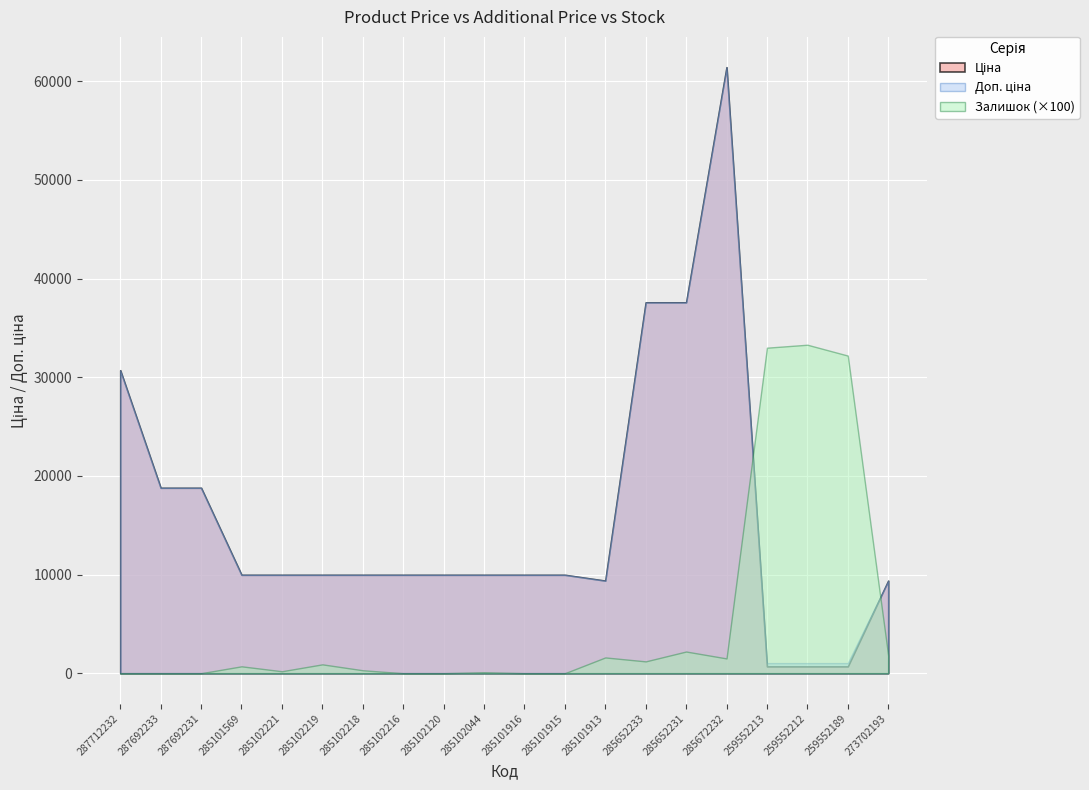

Reading left to right, transcribe all the data shown in this chart.

Ціна: 287712232=30717.1	287692233=18796.8	287692231=18796.8	285101569=9975.0	285102221=9975.0	285102219=9975.0	285102218=9975.0	285102216=9975.0	285102120=9975.0	285102044=9975.0	285101916=9975.0	285101915=9975.0	285101913=9384.0	285652233=37593.6	285652231=37593.6	285672232=61434.3	259552213=693.7	259552212=693.7	259552189=693.7	273702193=9384.0
Доп. ціна: 287712232=30717.1	287692233=18796.8	287692231=18796.8	285101569=9975.0	285102221=9975.0	285102219=9975.0	285102218=9975.0	285102216=9975.0	285102120=9975.0	285102044=9975.0	285101916=9975.0	285101915=9975.0	285101913=9384.0	285652233=37593.6	285652231=37593.6	285672232=61434.3	259552213=1024.6	259552212=1024.6	259552189=1024.6	273702193=9384.0
Залишок: 287712232=0.0	287692233=0.0	287692231=0.0	285101569=7.0	285102221=2.0	285102219=9.0	285102218=3.0	285102216=0.0	285102120=0.0	285102044=1.0	285101916=0.0	285101915=0.0	285101913=16.0	285652233=12.0	285652231=22.0	285672232=15.0	259552213=330.0	259552212=333.0	259552189=322.0	273702193=18.0